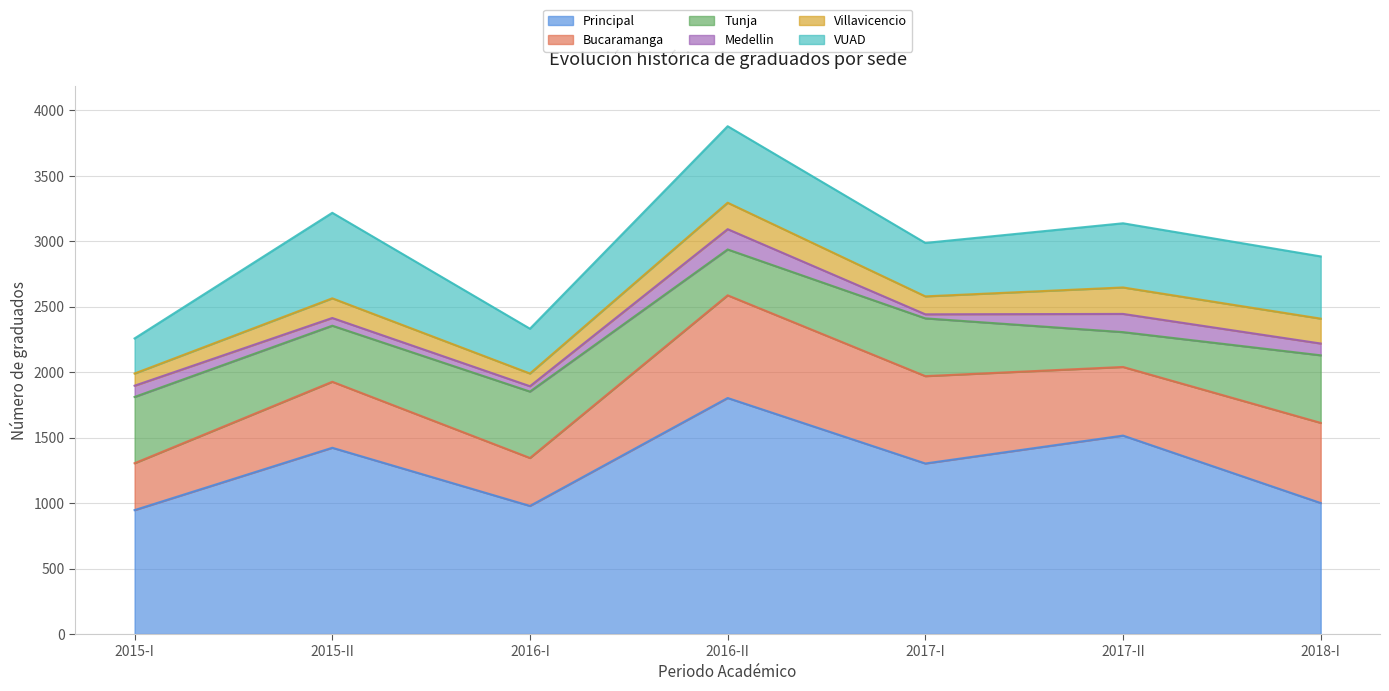

Reading left to right, transcribe all the data shown in this chart.

Principal: 946	1422	978	1802	1302	1515	1000
Bucaramanga: 358	504	366	784	667	524	612
Tunja: 506	428	507	350	441	266	516
Medellin: 86	59	41	155	31	139	90
Villavicencio: 93	150	97	202	137	202	190
VUAD: 268	653	342	584	408	490	475